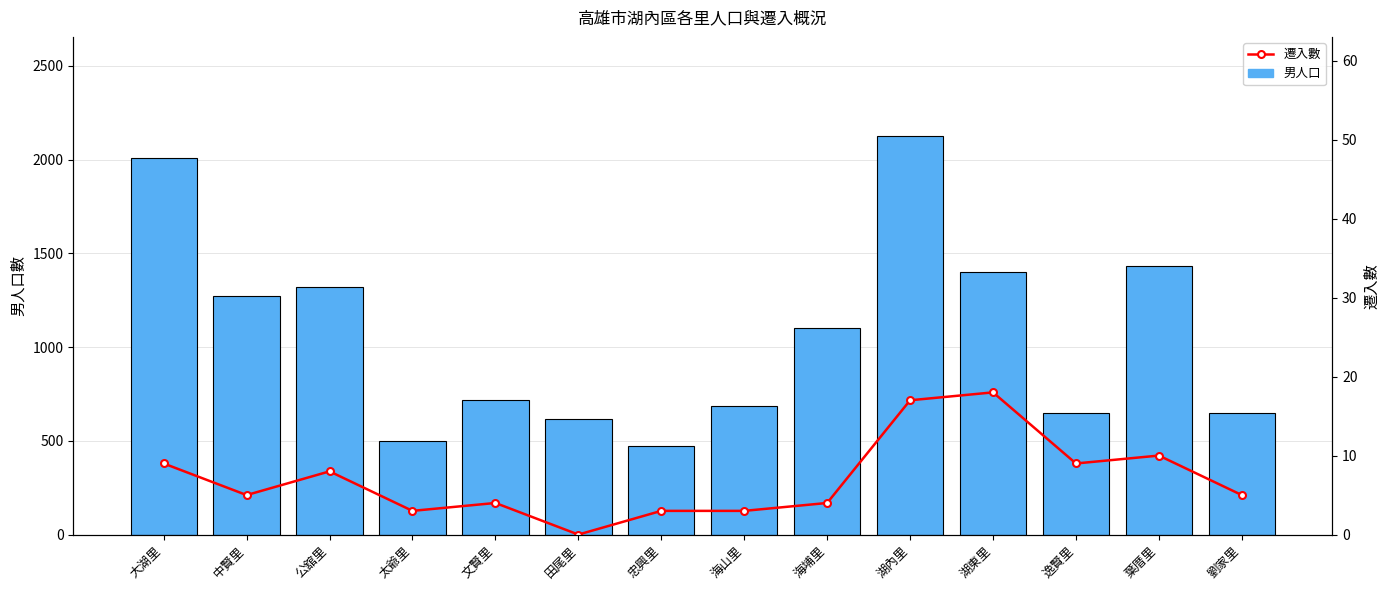

What is the average value of the 遷入數 series?

7